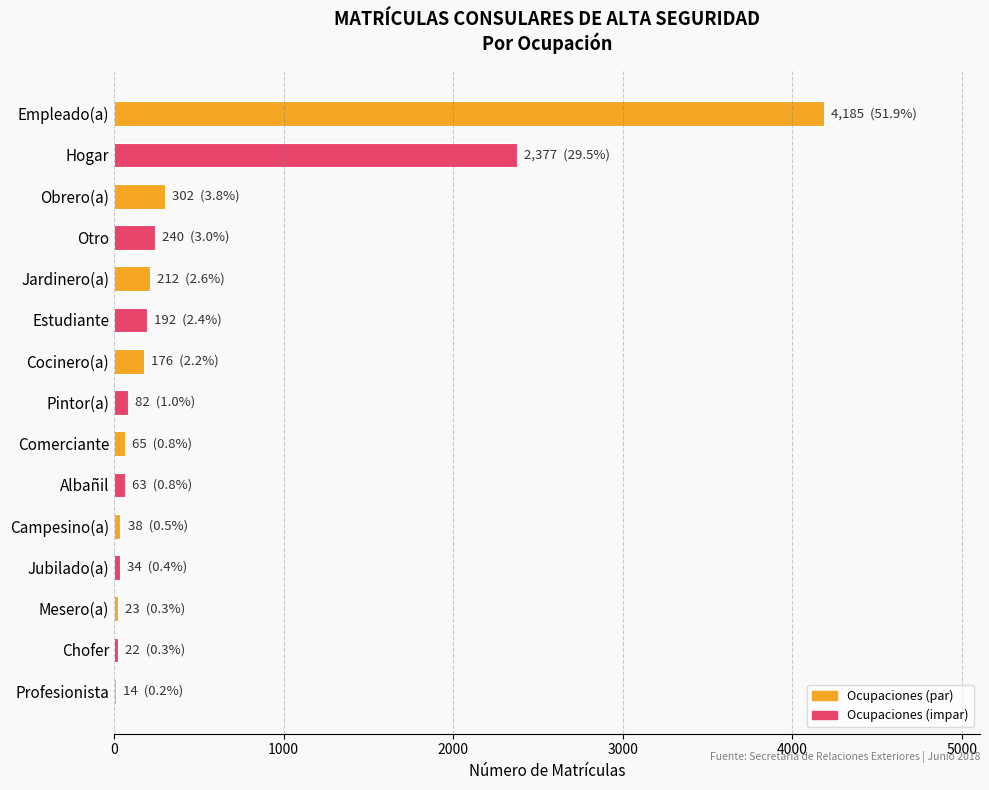

The value at Otro is 240. True or false?

True